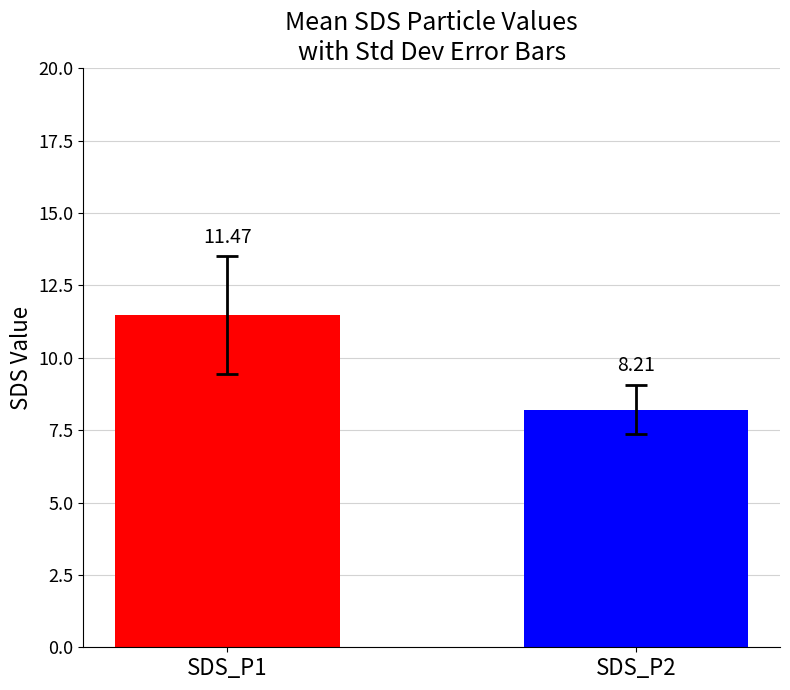

True or false: the data shows 11.5 at SDS_P1.

True